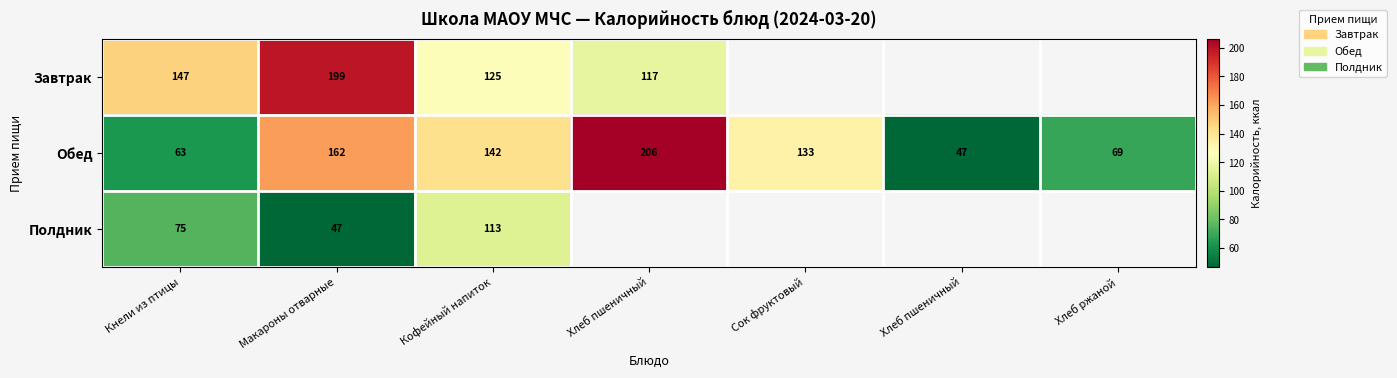

Which category has the lowest value in the Обед series?

Хлеб пшеничный